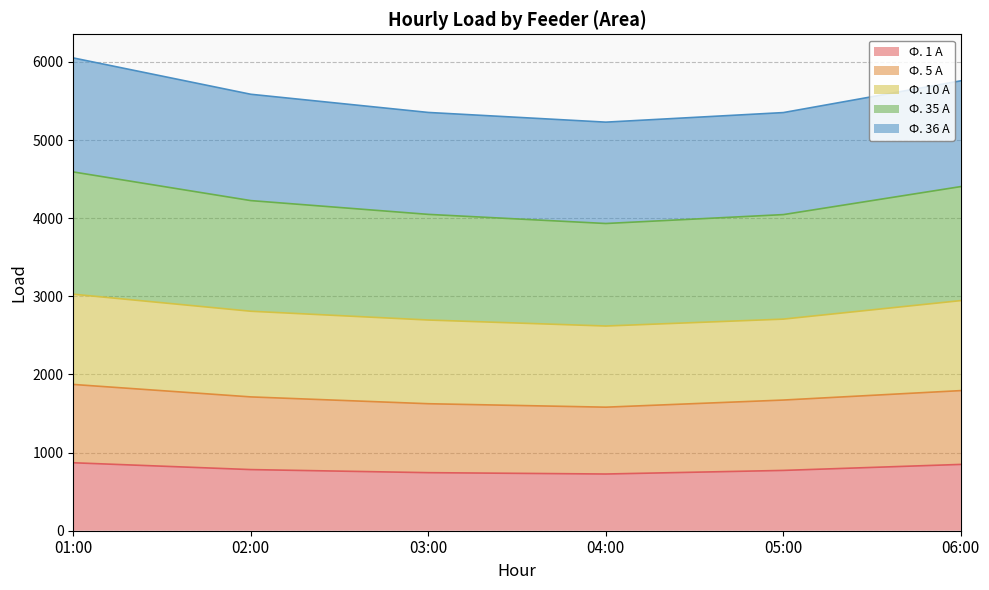

What is the average value of the Ф. 1 А series?

790.2